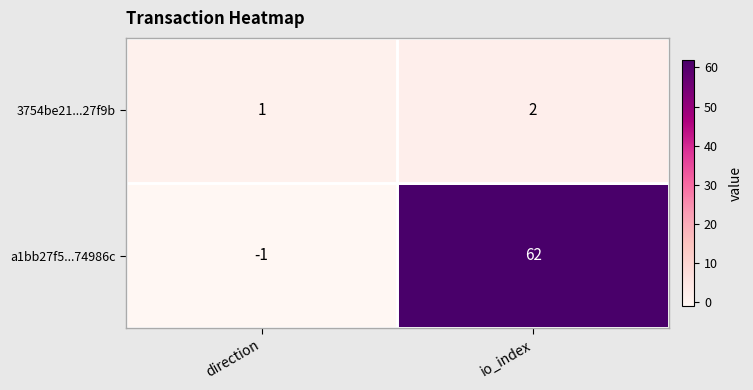

Count the number of categories in the chart.

2